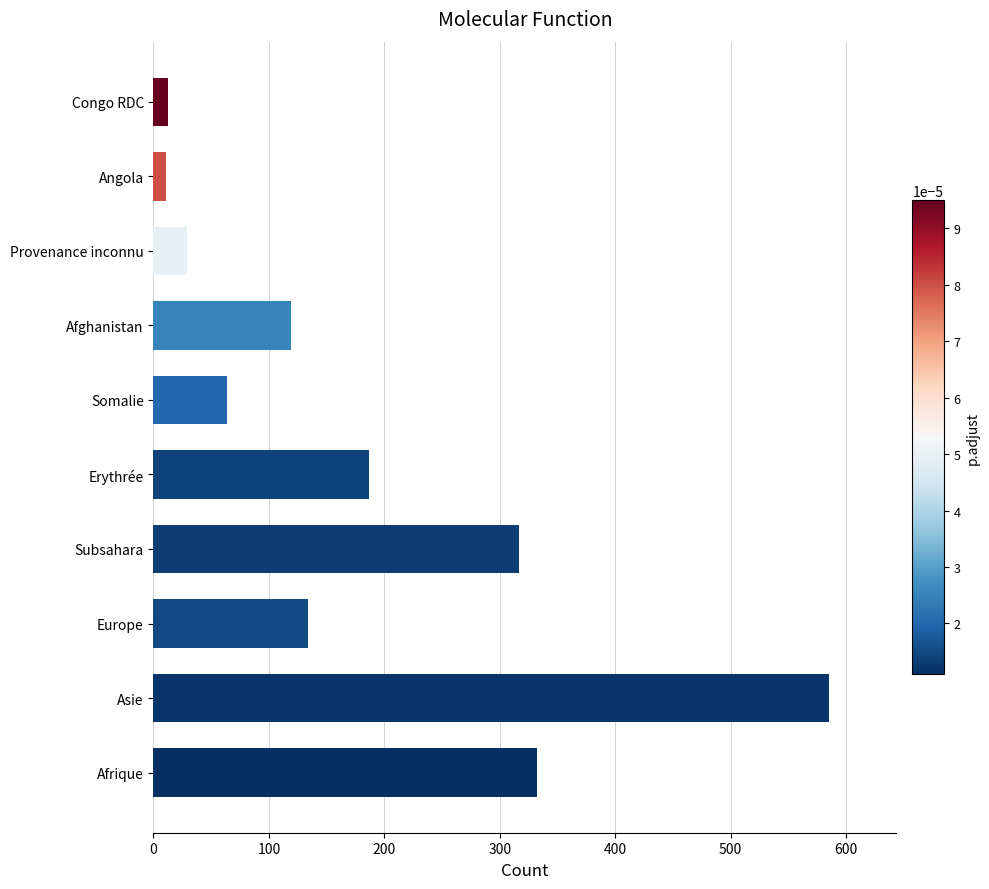

Which has a higher value, Afghanistan or Angola?

Afghanistan